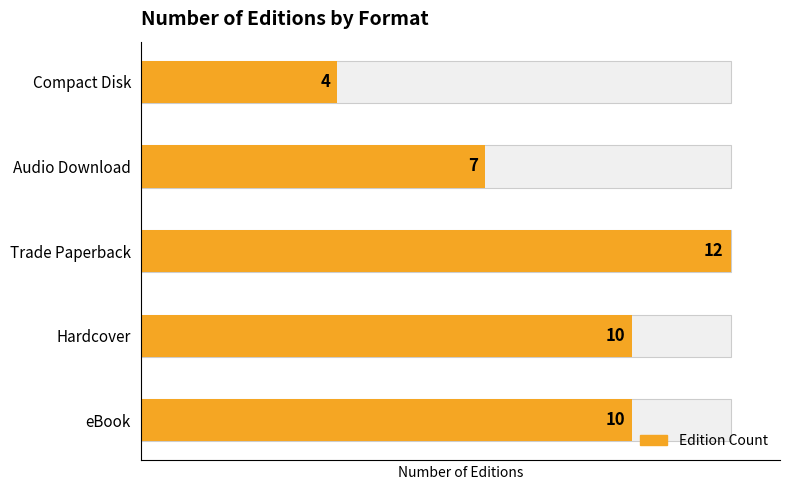

What is the change in value from eBook to Compact Disk?

-6